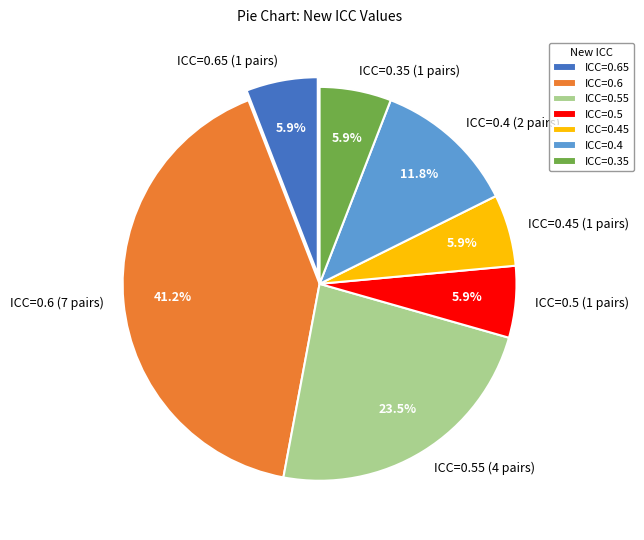

To the nearest percent, what is the average slice percentage?

14%